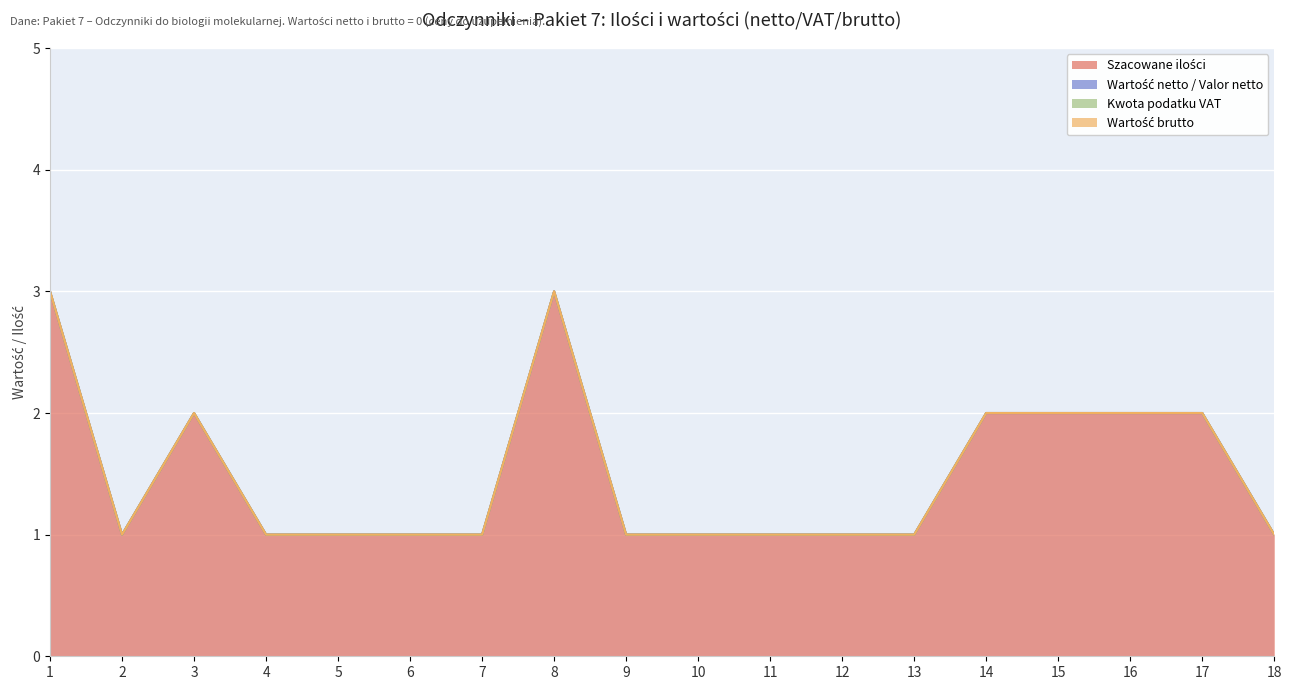

The Kwota podatku VAT series shows 0 at 11. True or false?

True